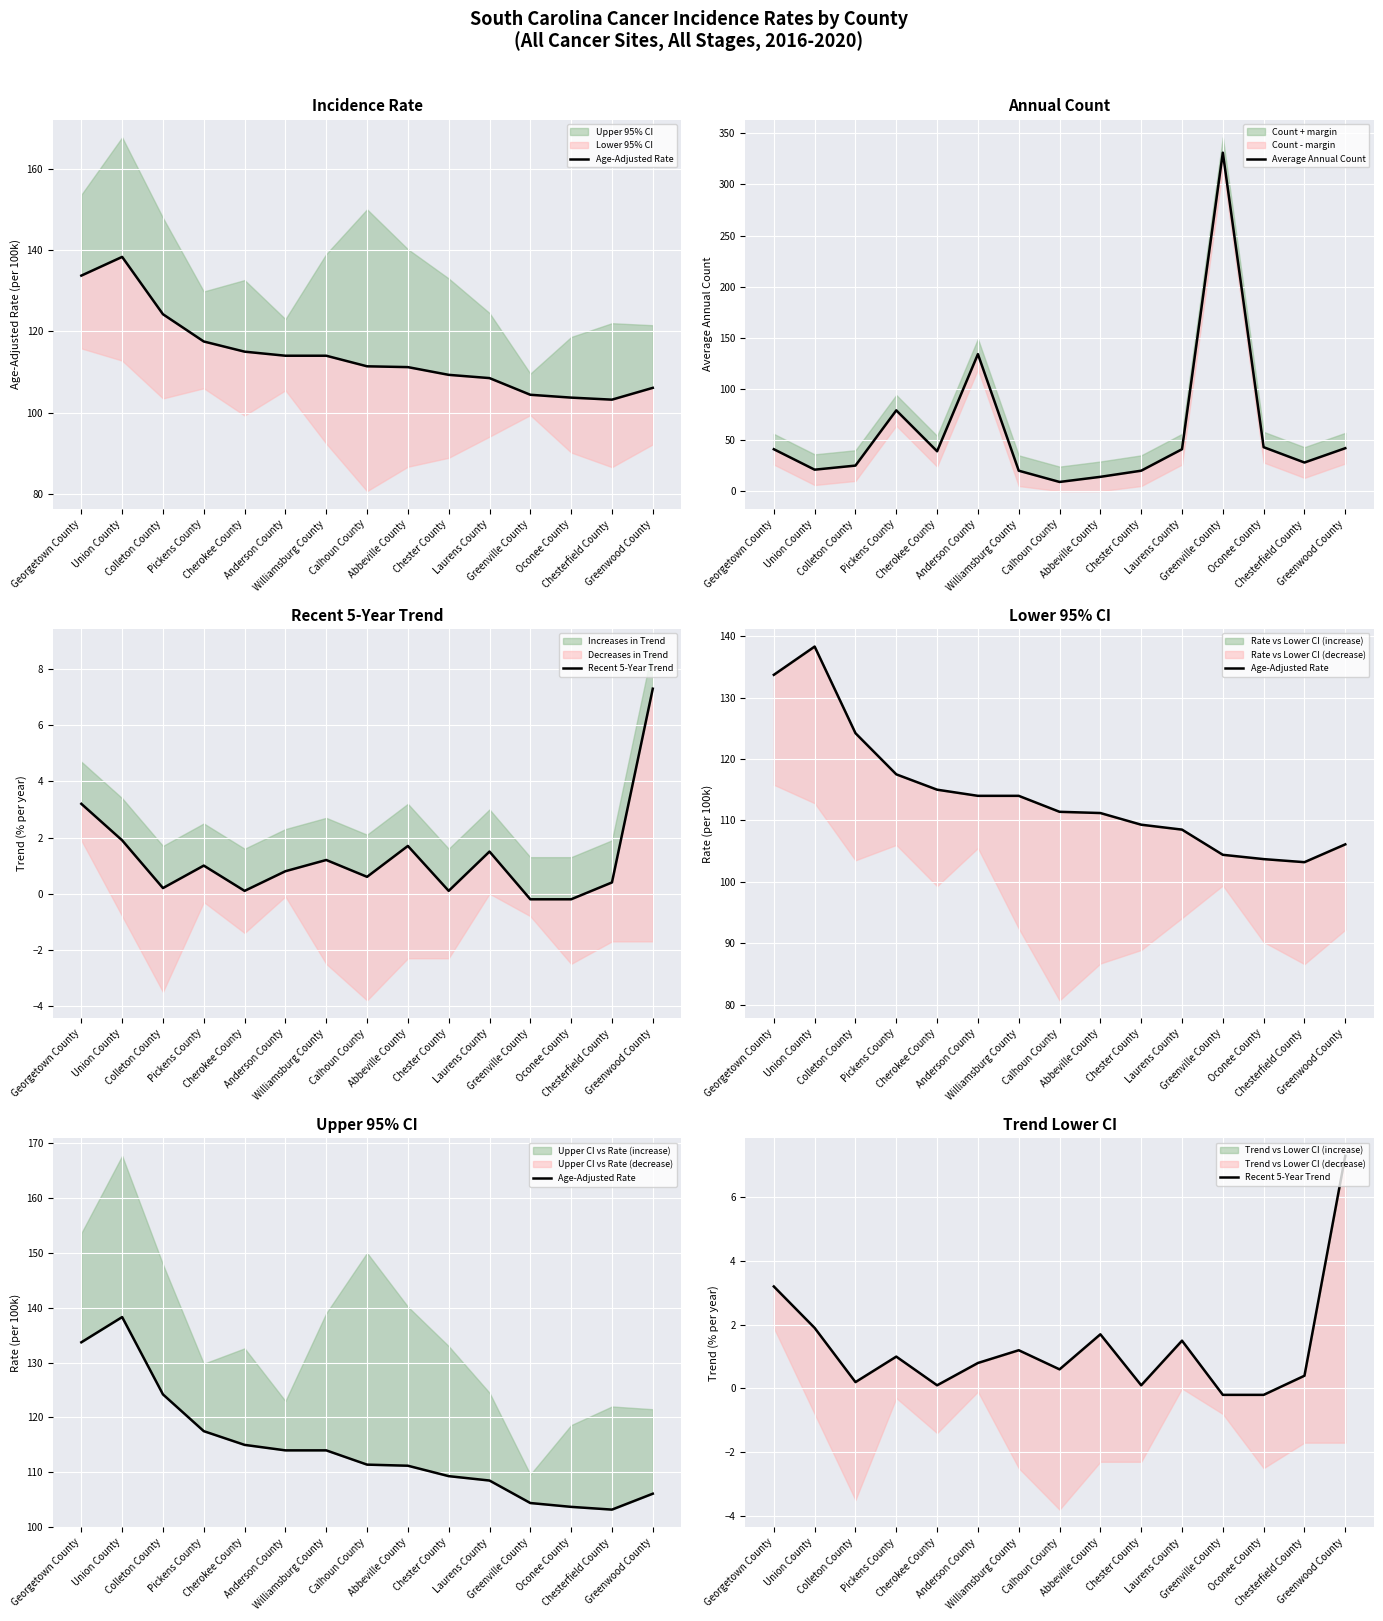

True or false: Average Annual Count and Age-Adjusted Rate intersect in this chart.

True